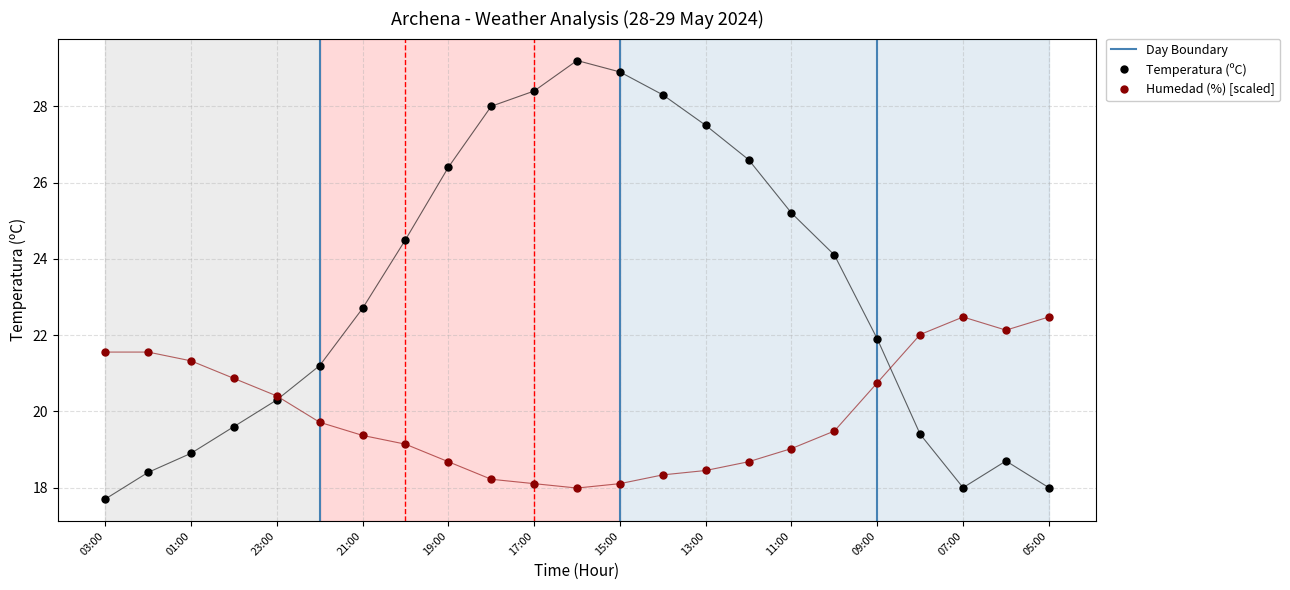

True or false: Humedad (%) has more than 0 points higher than both neighbors.

True